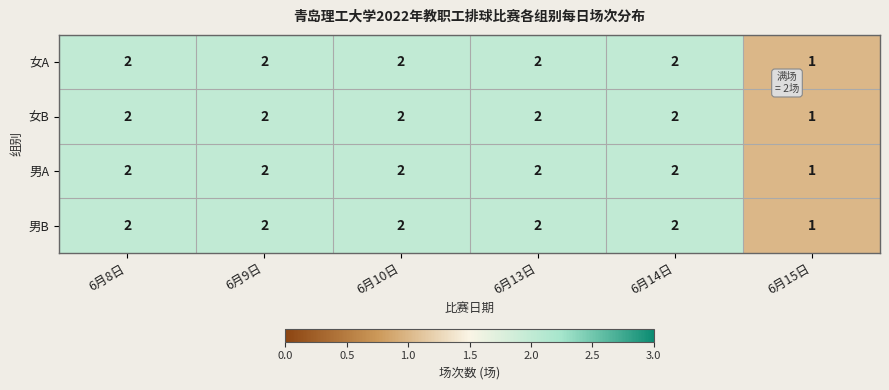

What is the total value across all series at 6月14日?

8